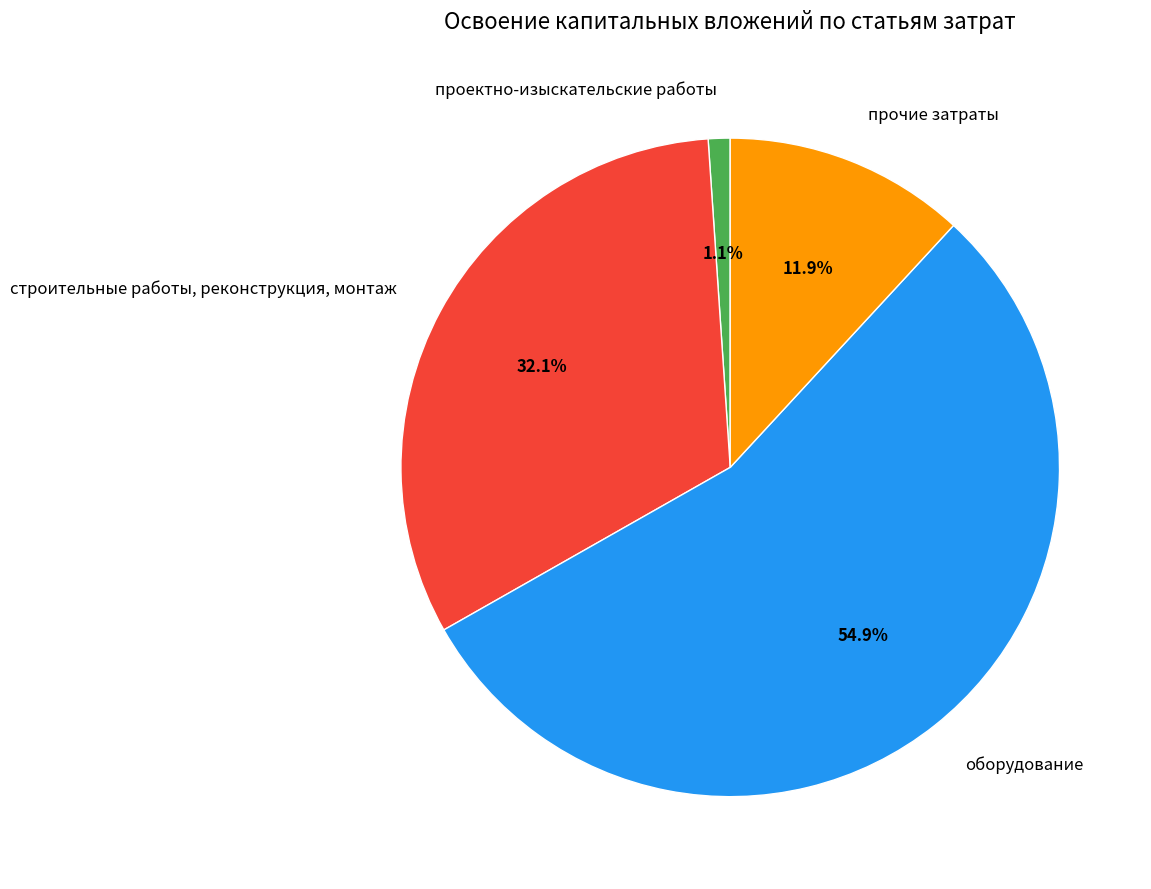

The проектно-изыскательские работы slice represents 1% of the pie. True or false?

True